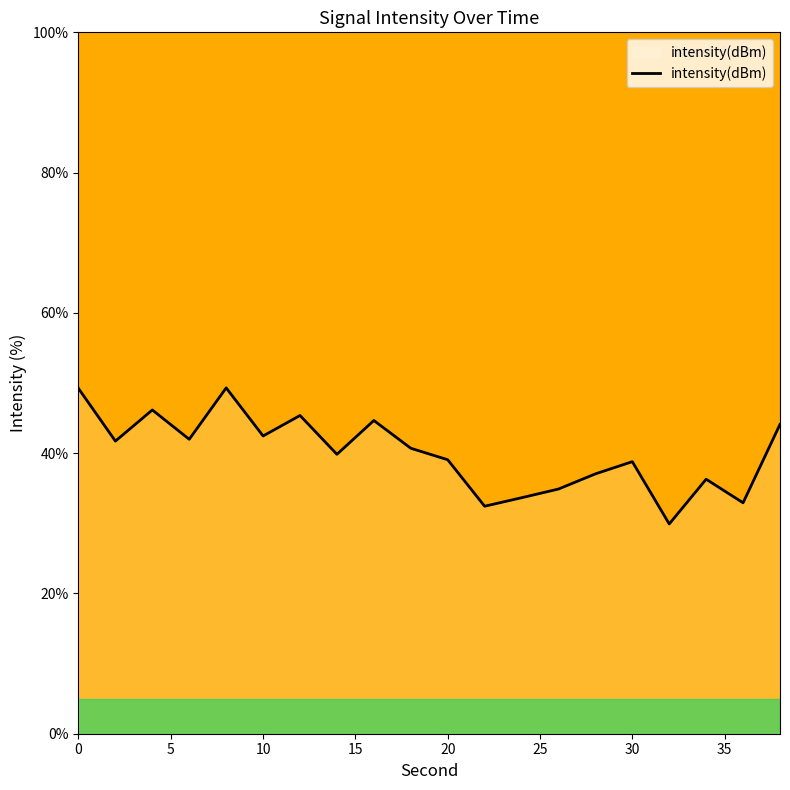

What is the difference between the maximum and minimum values?

19.4